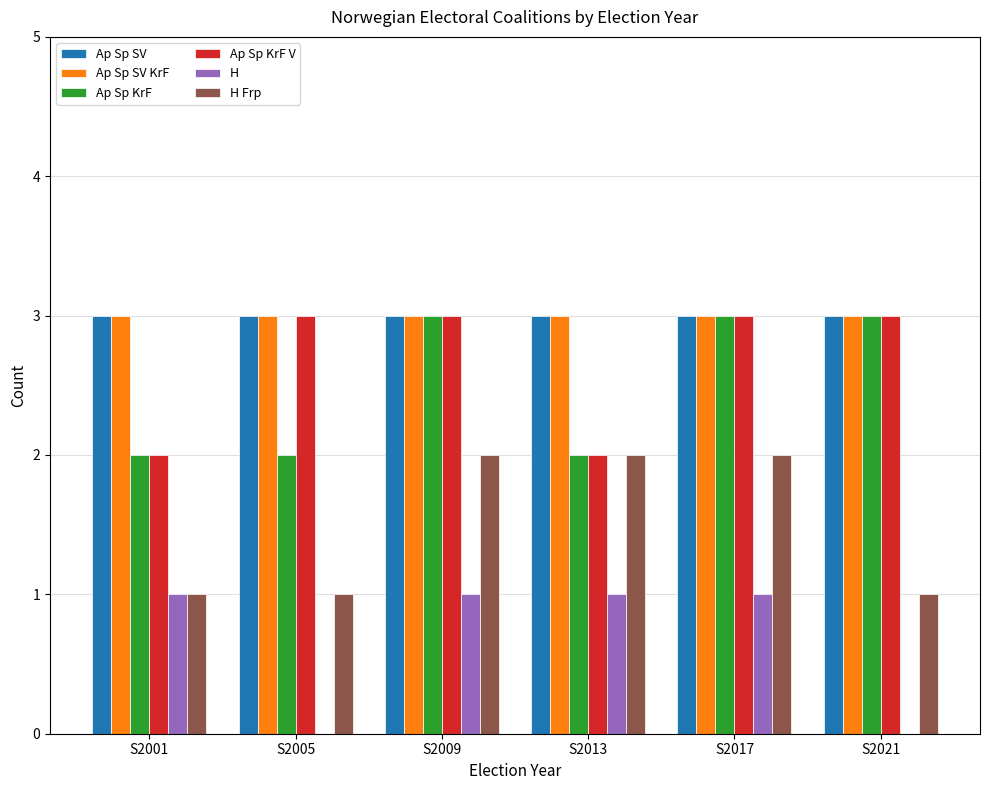

Read the H value at S2009.

1